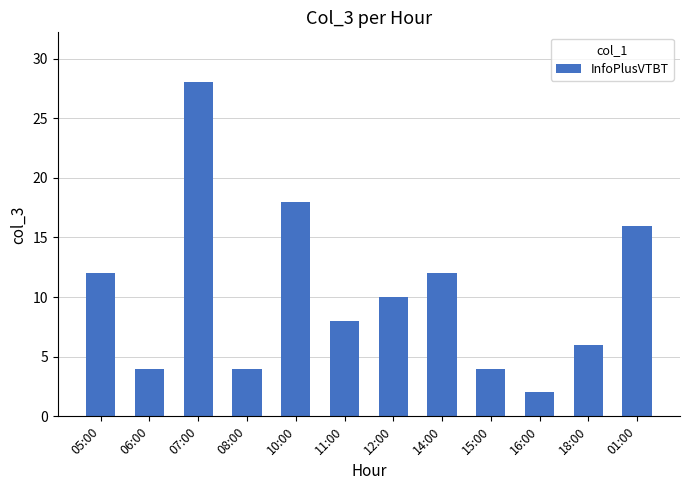

What position from the right is 12:00?

6